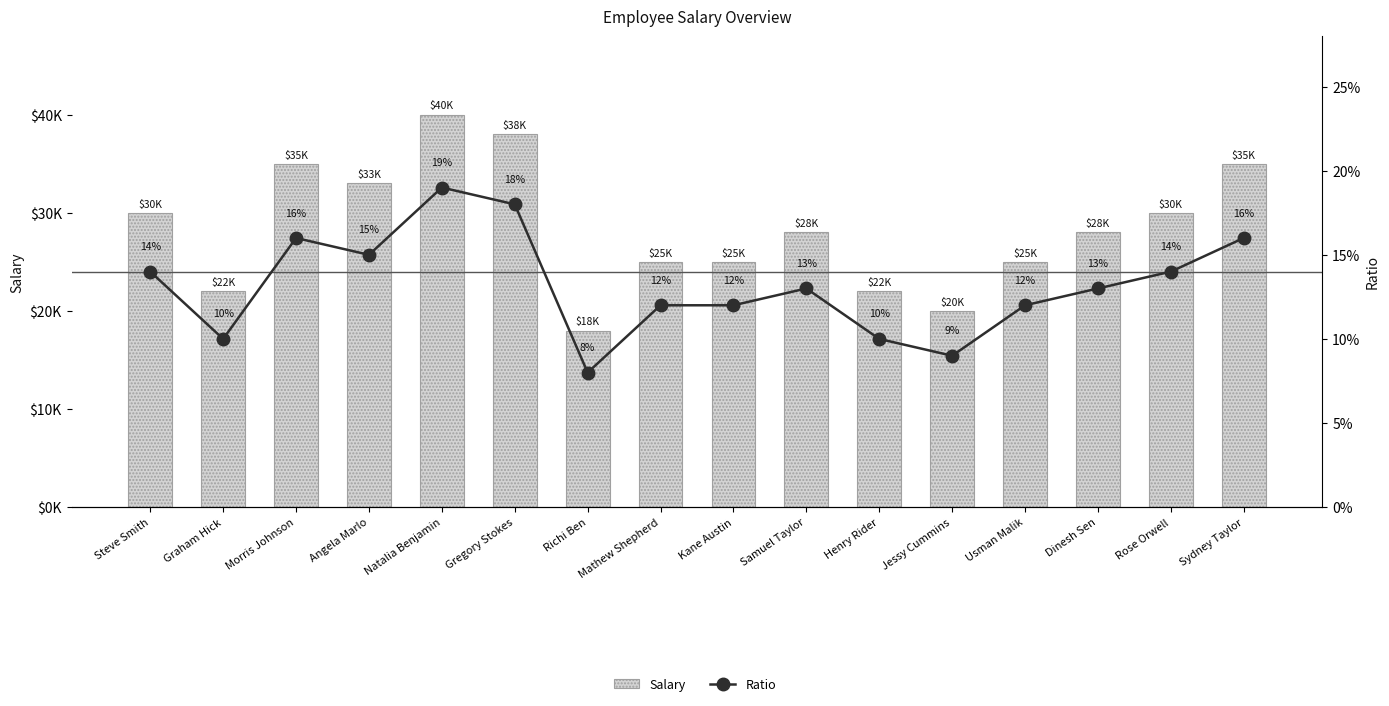

What is the sum of all Salary values?

454000.0